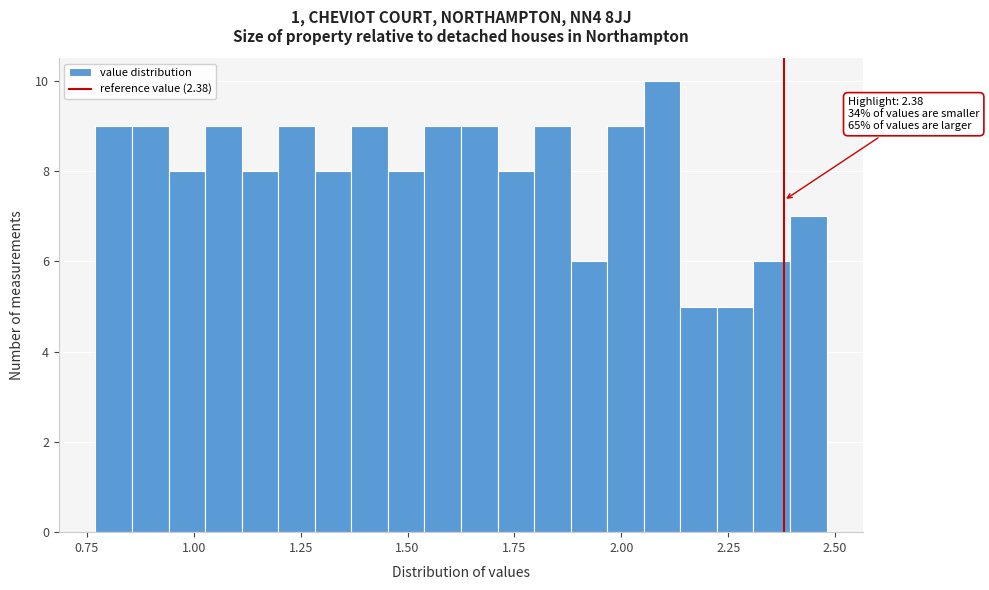

Read against the x-axis, roughly where is the centre of the tallest bar?

2.10